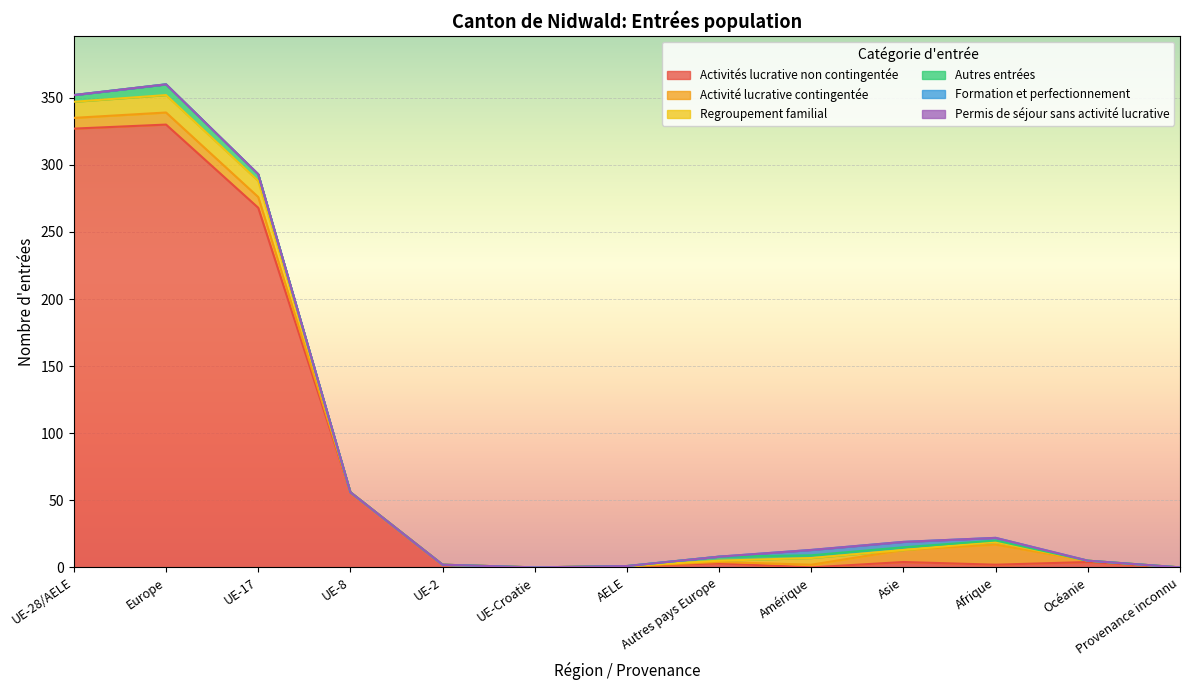

True or false: Activité lucrative contingentée has more than 0 points higher than both neighbors.

True